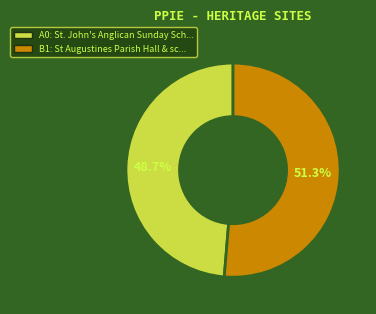

Is there a majority slice in this chart?

Yes